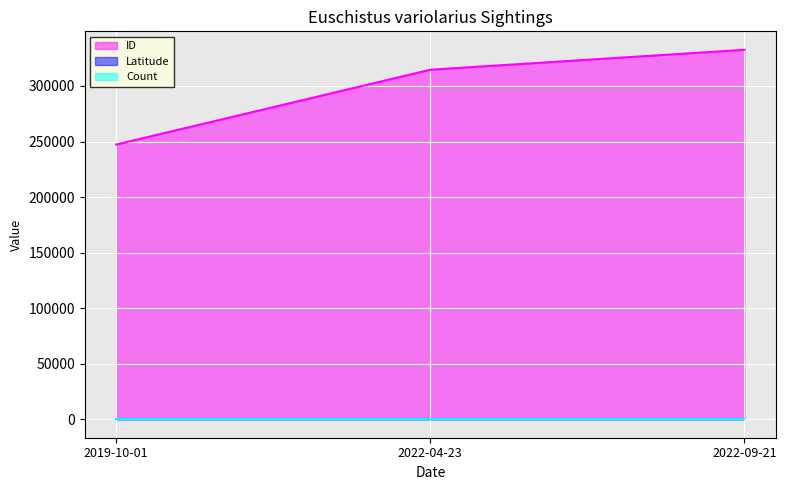

Which series has the largest total across all categories?

ID